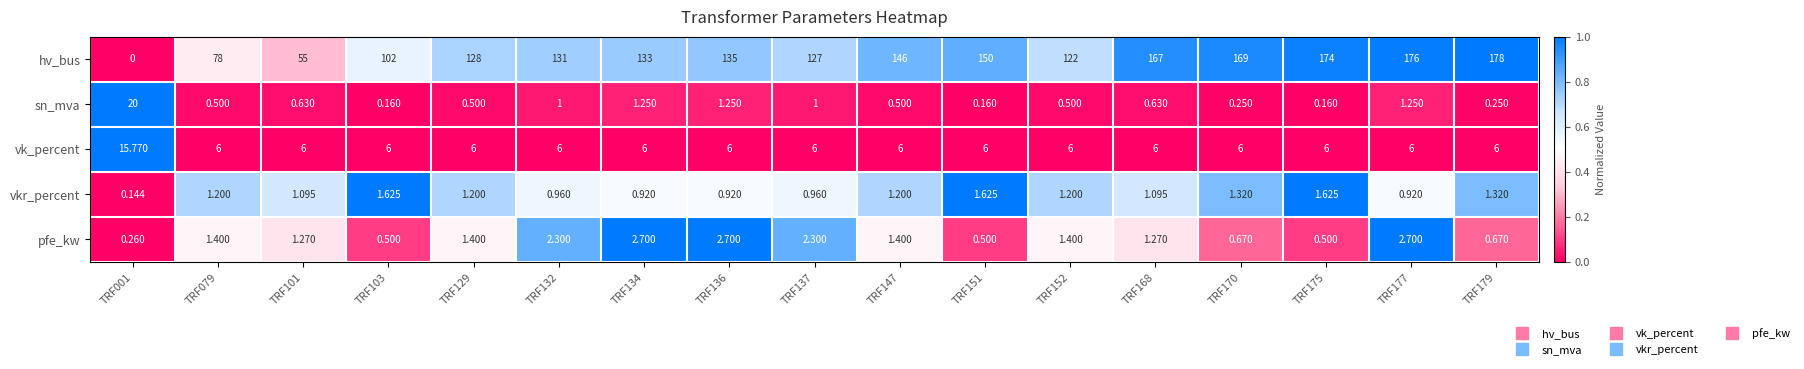

Is the value of vkr_percent at TRF137 greater than the value of vk_percent at TRF168?

No